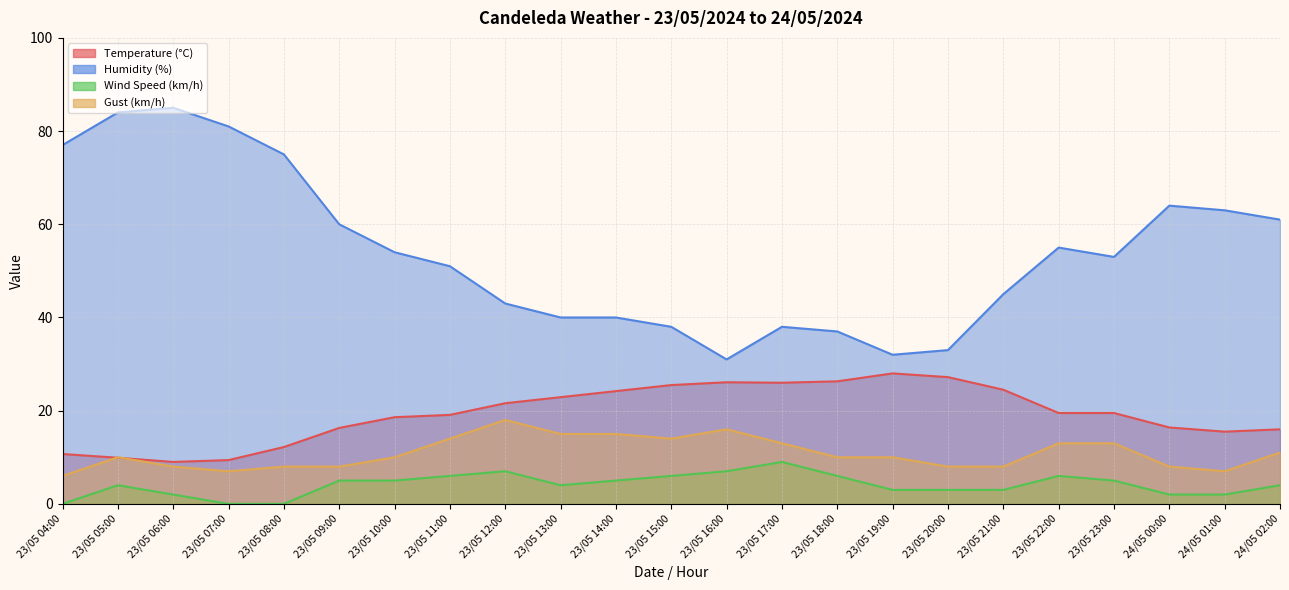

Is it true that Temperature (°C) equals 21.6 at 23/05 12:00?

True